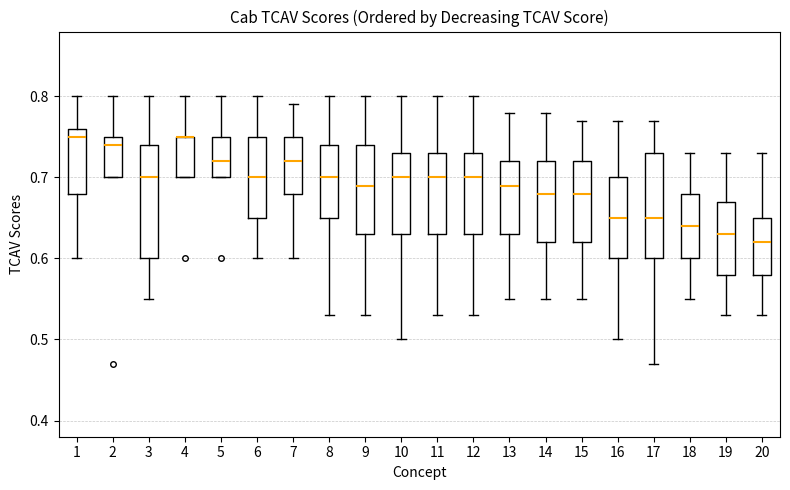

Which box is the tallest, from its lower edge to its upper edge?

3